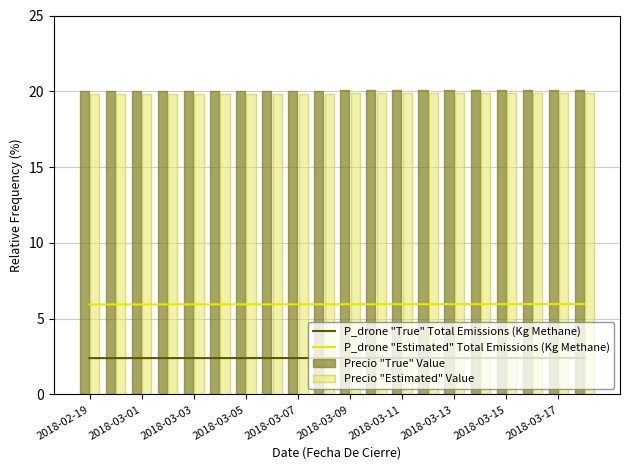

What is the ratio of the value at 2018-03-14 to the value at 2018-03-02?

1.0